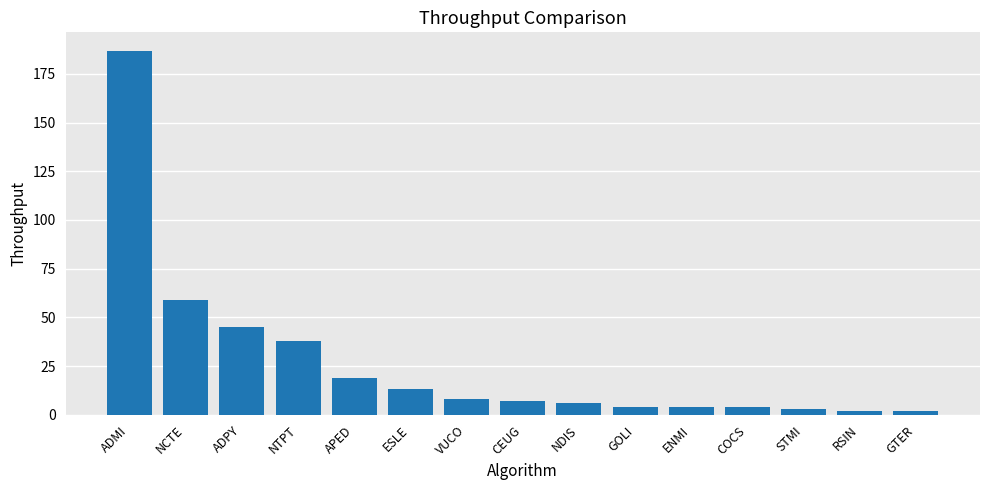

Approximately how many times larger is the value at APED compared to CEUG?

2.7